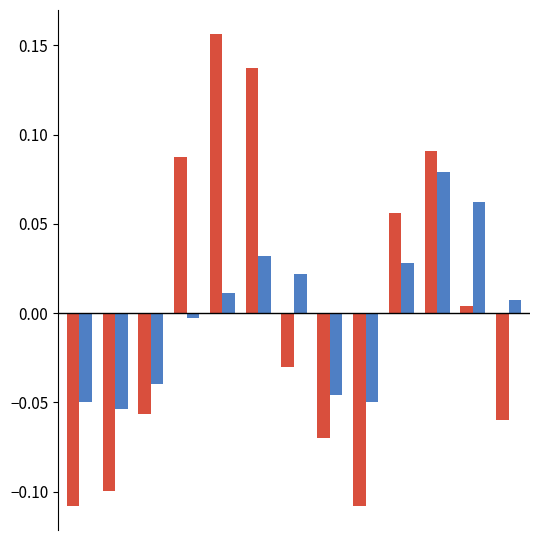

How many bars are there in each group?

2